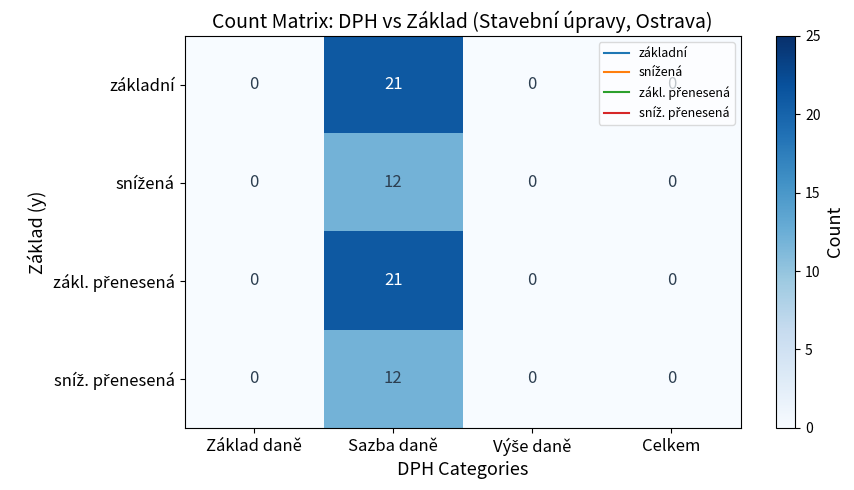

Is it true that základní equals 0 at Celkem?

True